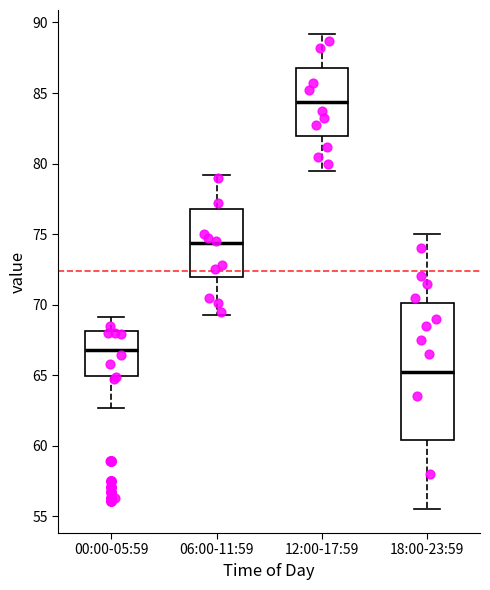

Where is the lower edge of the box for 12:00-17:59 on the y-axis? The values are not printed on the chart, so give them approximately, as read against the axis.

82.0